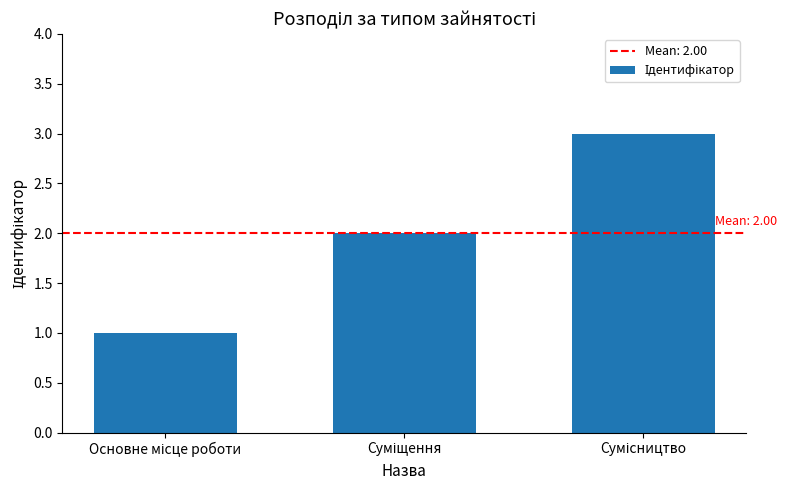

What is the greatest value displayed?

3